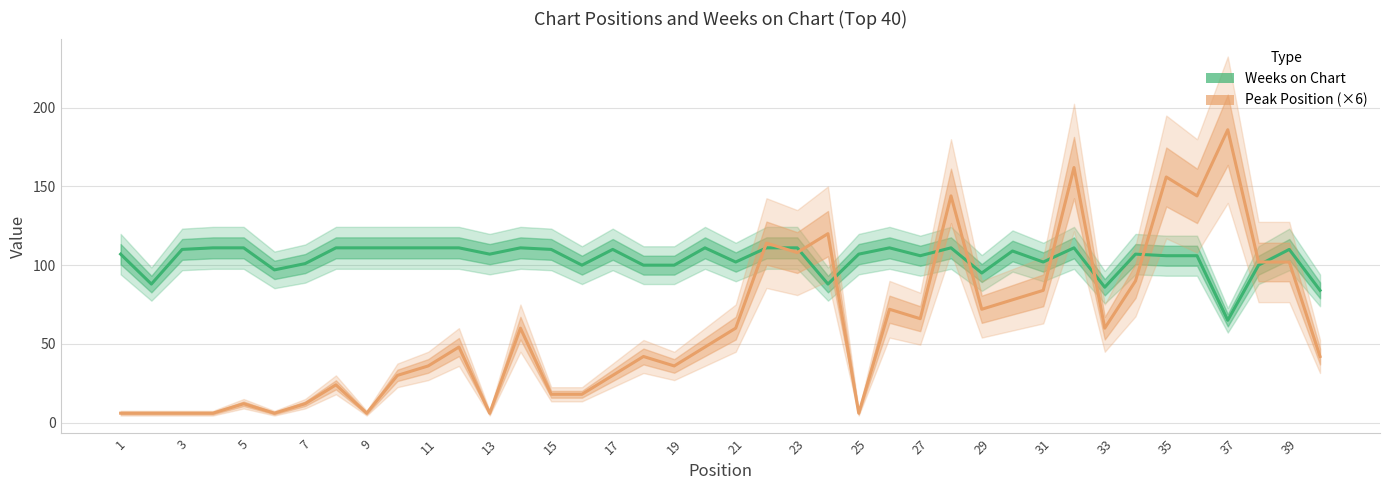

Between 9 and 27, which series saw the biggest shift?

Peak Position (×6)